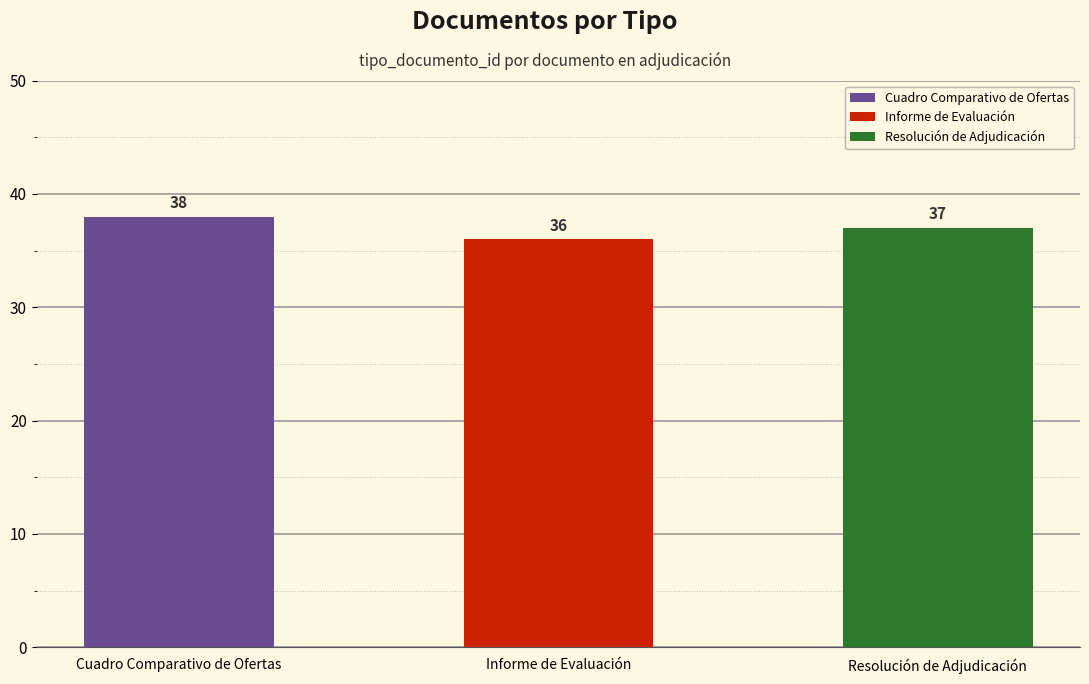

What is the value of the 1st bar from the left?

38